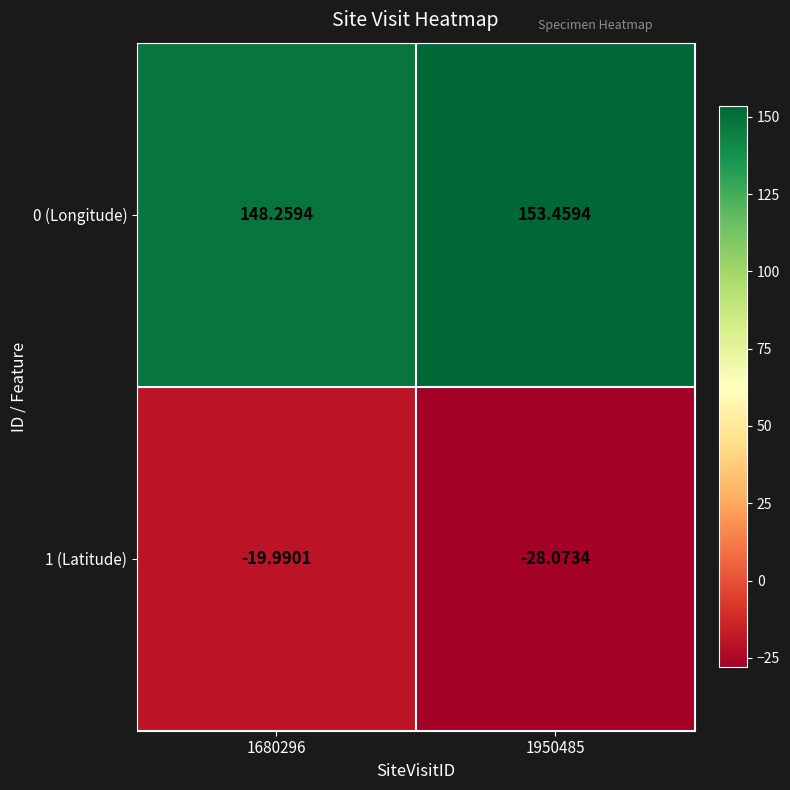

Is the value of 1 (Latitude) at 1950485 greater than the value of 0 (Longitude) at 1680296?

No